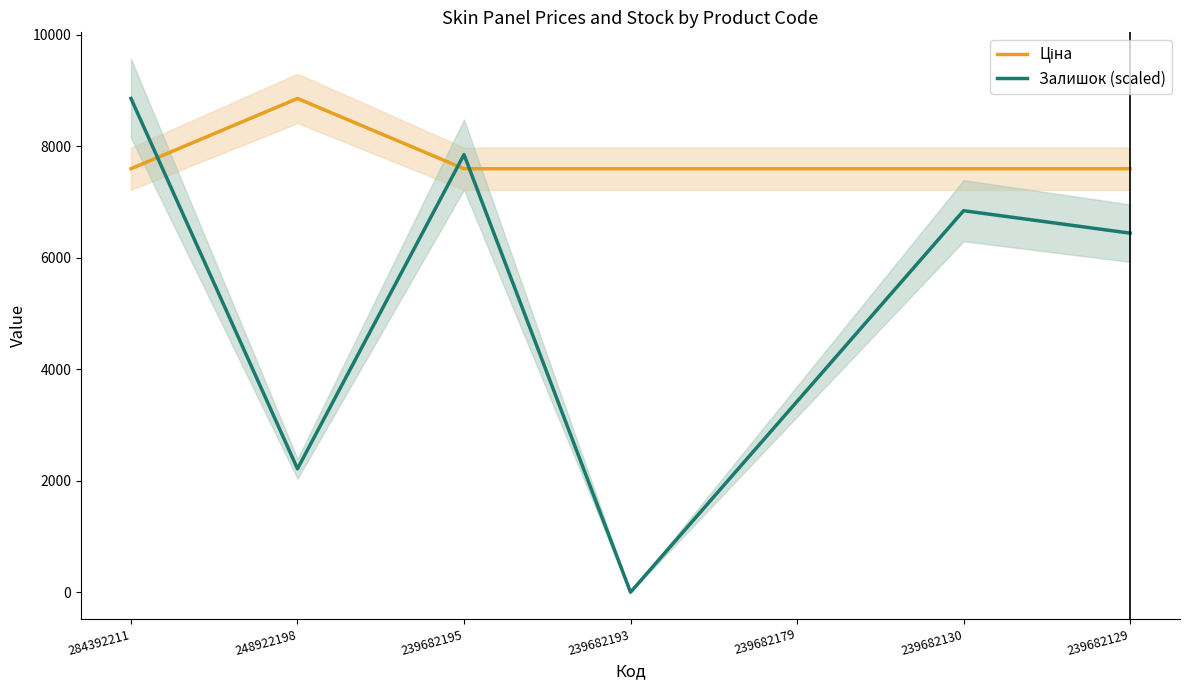

What is the average value of the Ціна series?

7776.5